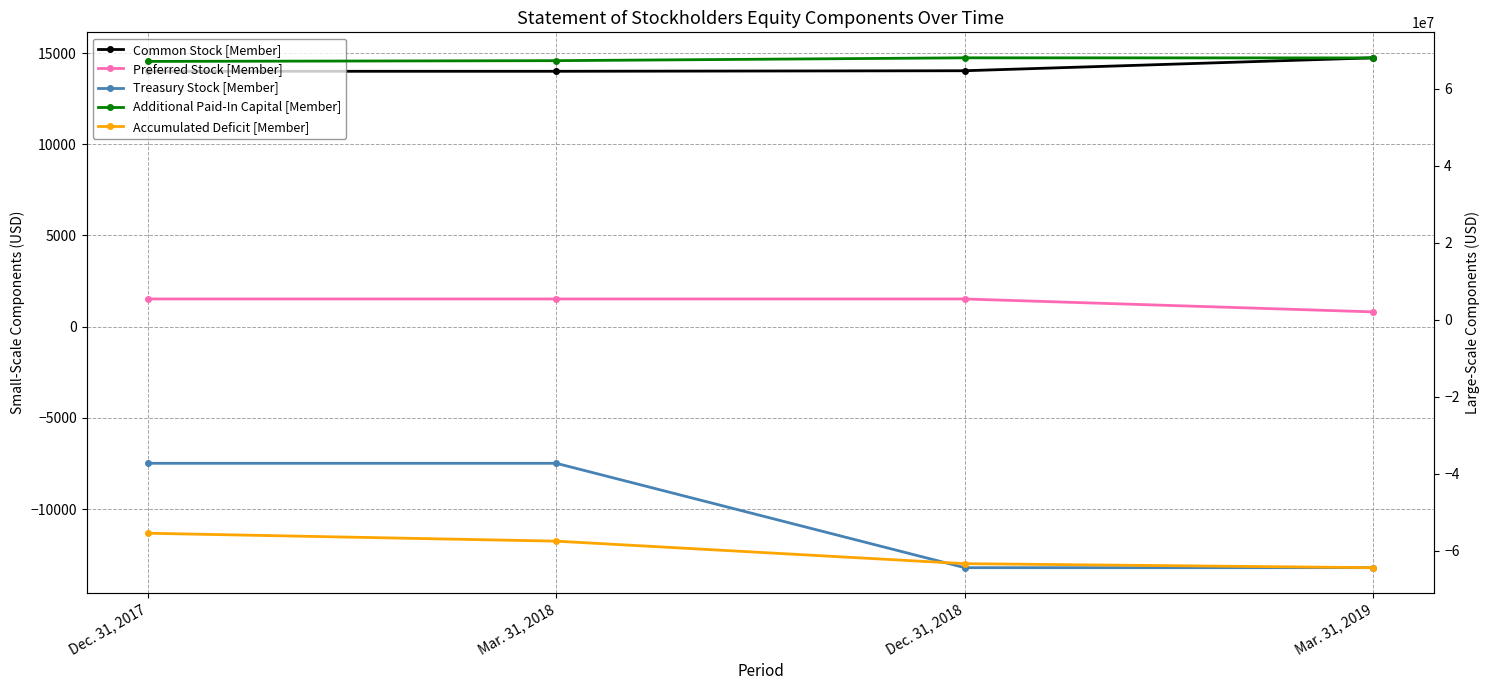

What is the difference between the maximum and minimum values in the Accumulated Deficit [Member] series?

8945888